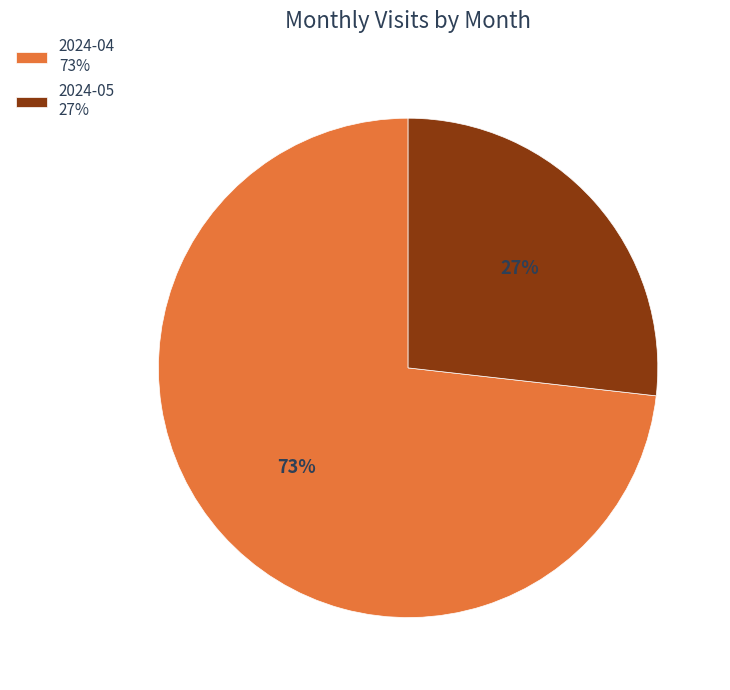

What is the ratio of the value at 2024-04 to the value at 2024-05?

2.7